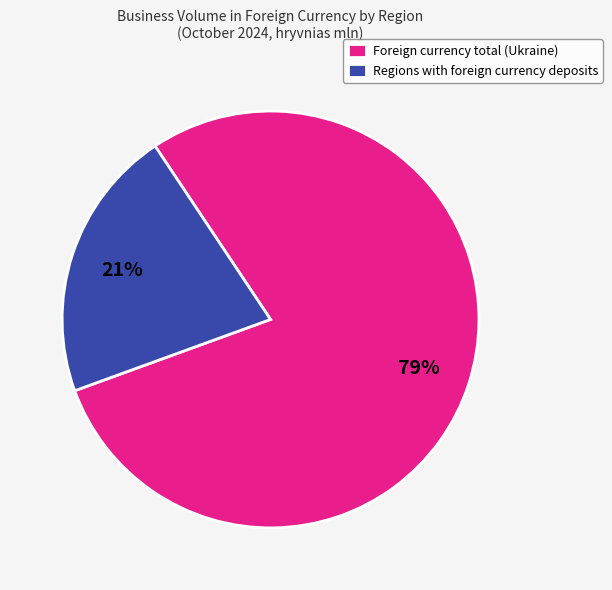

Approximately how many times larger is the value at Regions with foreign currency deposits compared to Foreign currency total (Ukraine)?

0.3